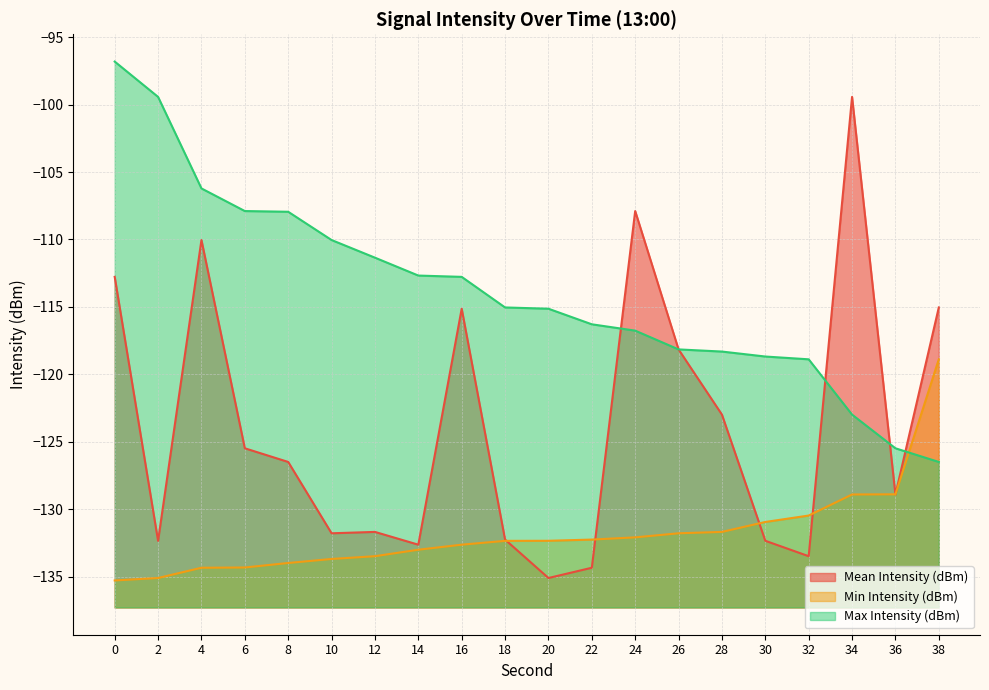

Rank the categories by Max Intensity (dBm) value from highest to lowest.

0, 2, 4, 6, 8, 10, 12, 14, 16, 18, 20, 22, 24, 26, 28, 30, 32, 34, 36, 38